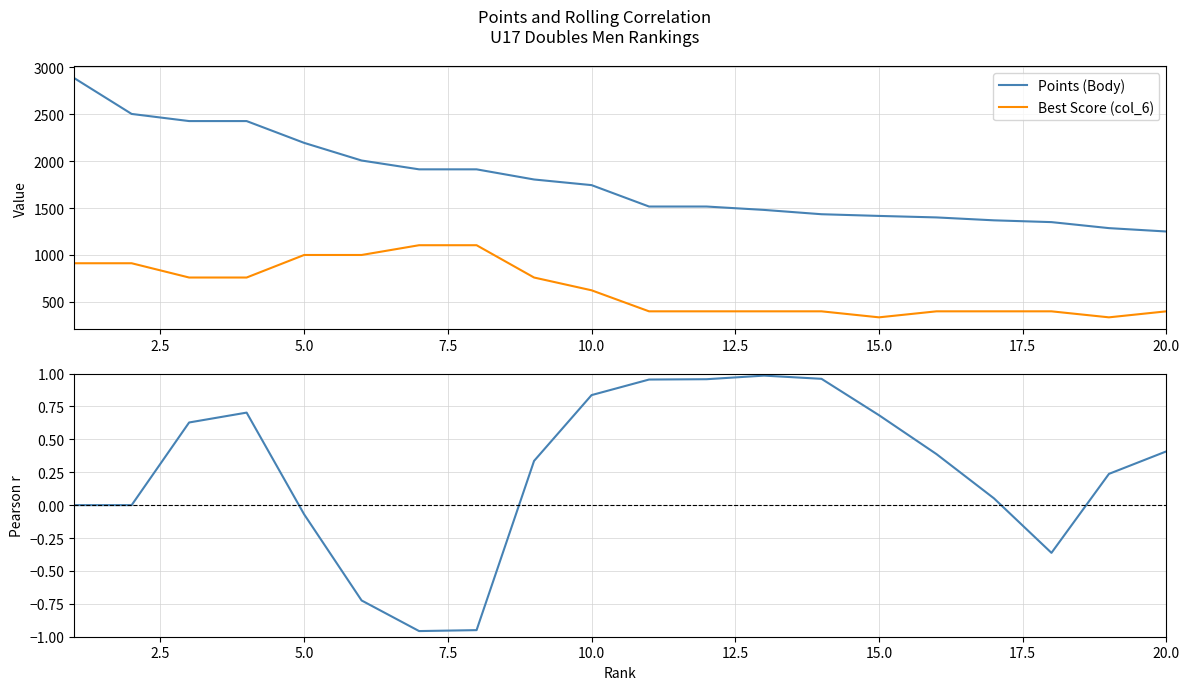

Reading right to left, transcribe all the data shown in this chart.

Points (Body): 1250.0	1286.0	1350.0	1369.0	1400.0	1416.0	1434.0	1480.0	1516.0	1516.0	1744.0	1804.0	1912.0	1912.0	2006.0	2194.0	2426.0	2426.0	2502.0	2884.0
Best Score (col_6): 400.0	336.0	400.0	400.0	400.0	336.0	400.0	400.0	400.0	400.0	624.0	760.0	1104.0	1104.0	1000.0	1000.0	760.0	760.0	912.0	912.0
Rolling Correlation: 0.4	0.2	-0.4	0.1	0.4	0.7	1.0	1.0	1.0	1.0	0.8	0.3	-0.9	-1.0	-0.7	-0.1	0.7	0.6	0.0	0.0